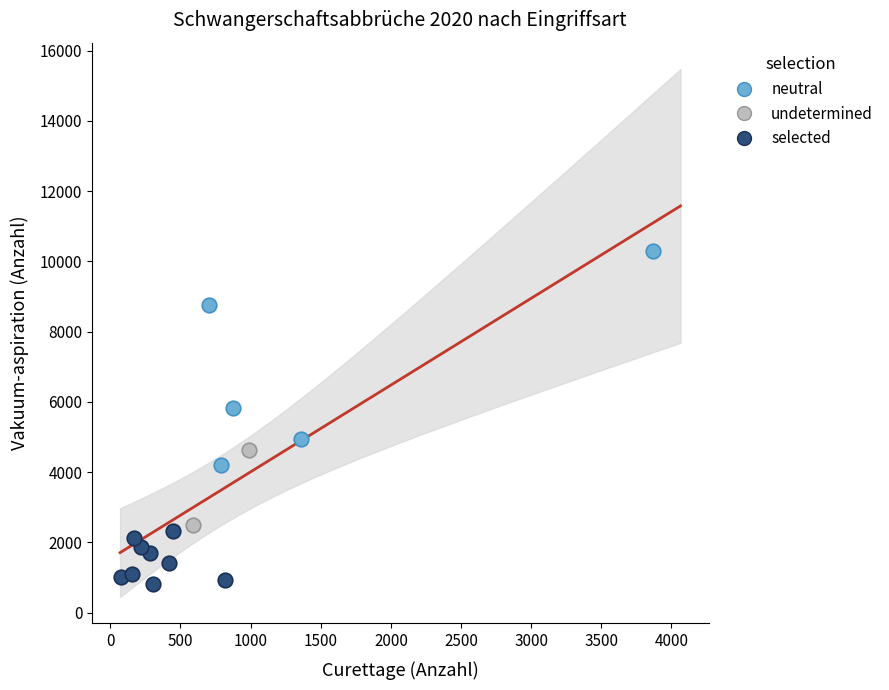

What are all the series names shown in the legend?

neutral, undetermined, selected